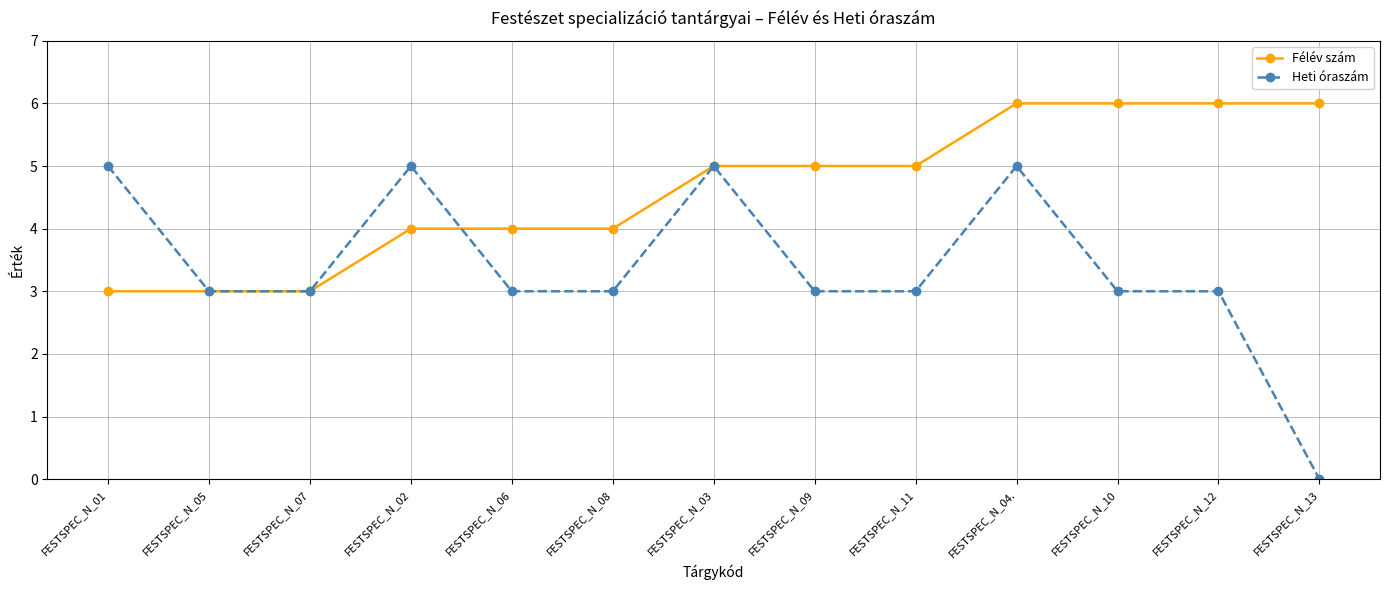

The Félév szám series shows 4 at FESTSPEC_N_02. True or false?

True